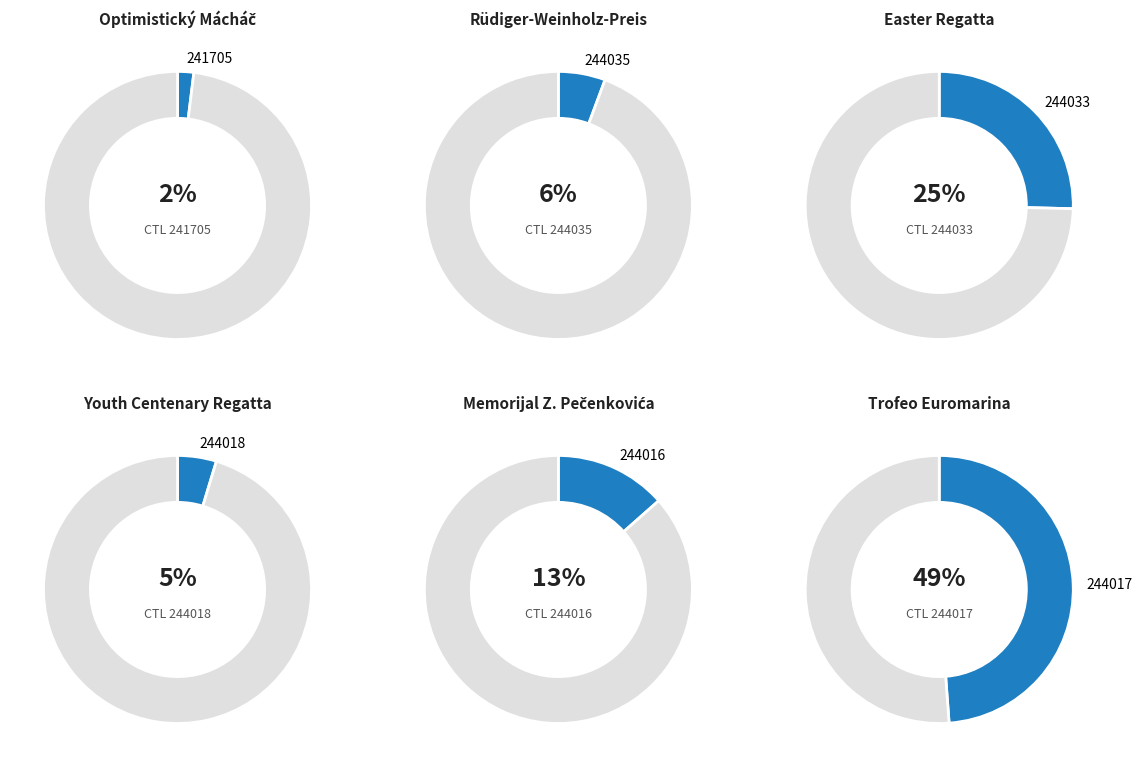

To the nearest percent, what is the difference between the 244017 and 244035 slice percentages?

43%